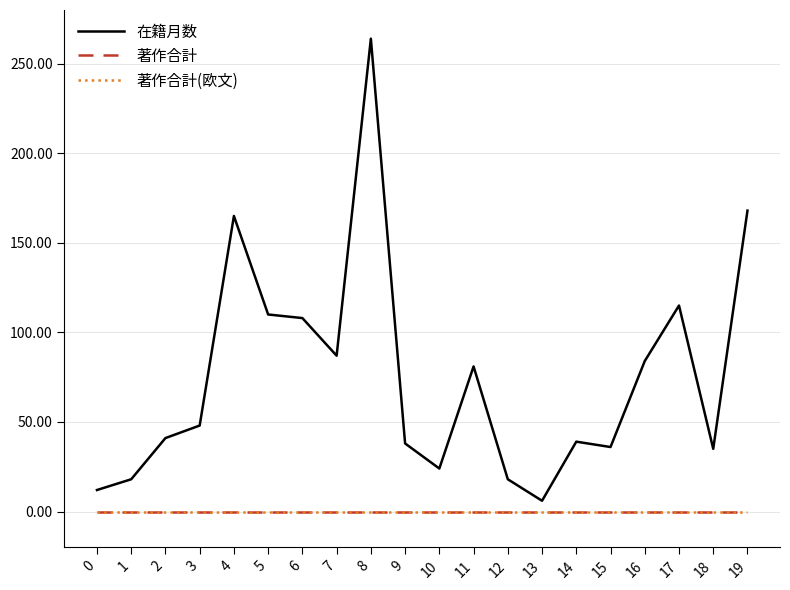

The value of 在籍月数 at 11 is 20. True or false?

False